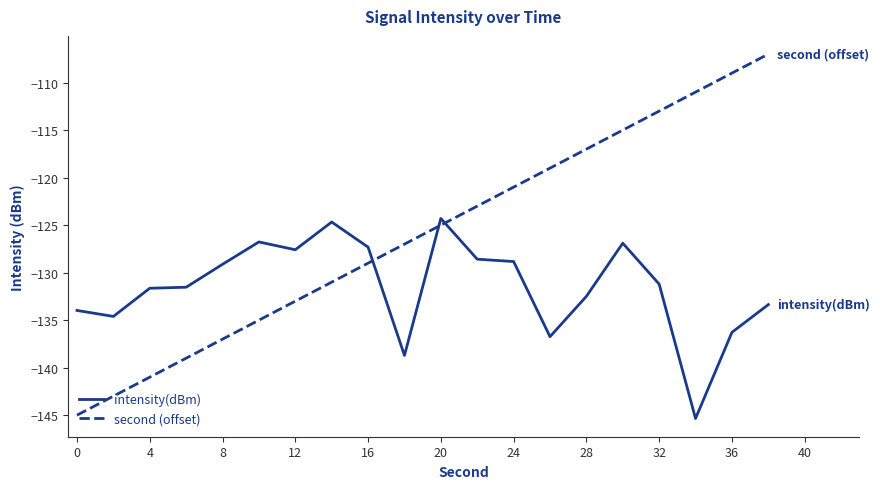

Which series has the largest total across all categories?

second (offset)